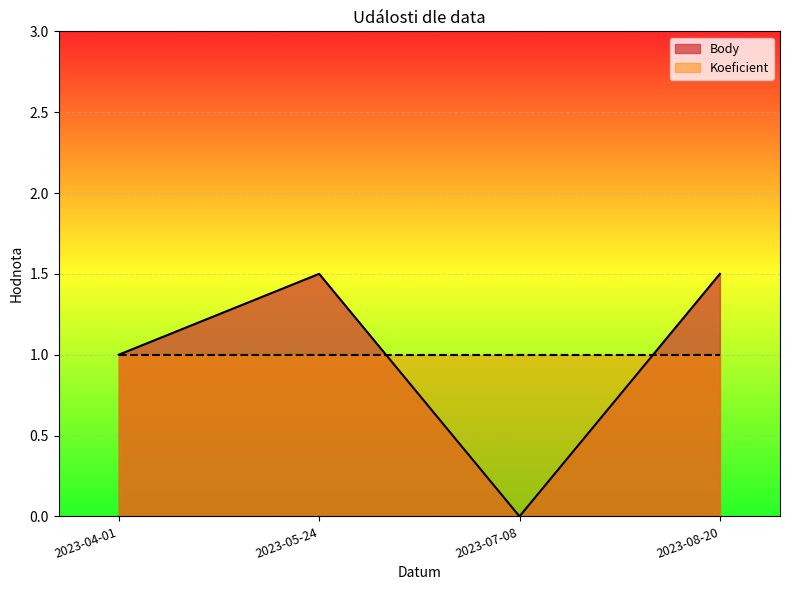

Reading right to left, extract all data points from this chart.

2023-08-20=1.5	2023-07-08=0.0	2023-05-24=1.5	2023-04-01=1.0